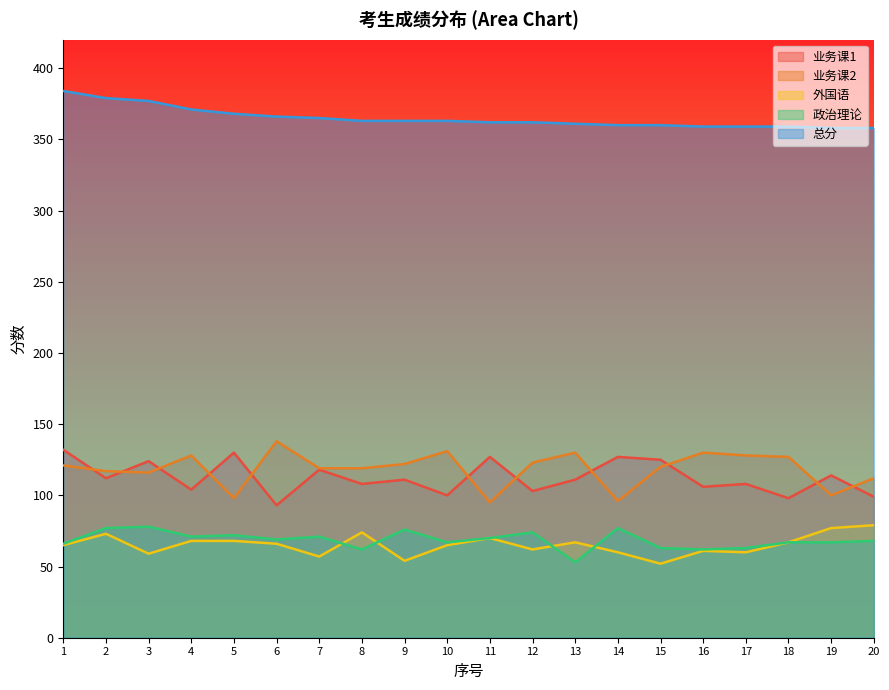

What is the highest value of the 政治理论 series?

78